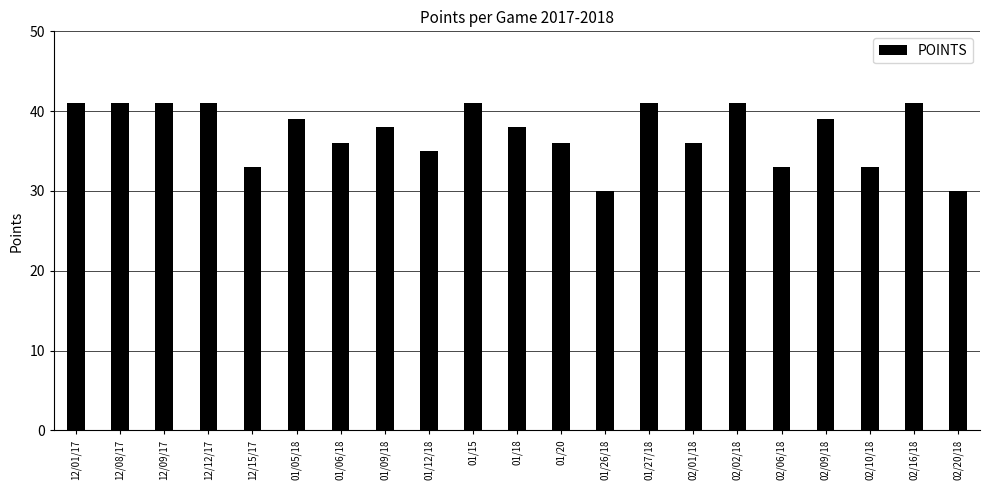

Reading left to right, what are all the values shown in this chart?

12/01/17=41	12/08/17=41	12/09/17=41	12/12/17=41	12/15/17=33	01/05/18=39	01/06/18=36	01/09/18=38	01/12/18=35	01/15=41	01/18=38	01/20=36	01/26/18=30	01/27/18=41	02/01/18=36	02/02/18=41	02/06/18=33	02/09/18=39	02/10/18=33	02/16/18=41	02/20/18=30